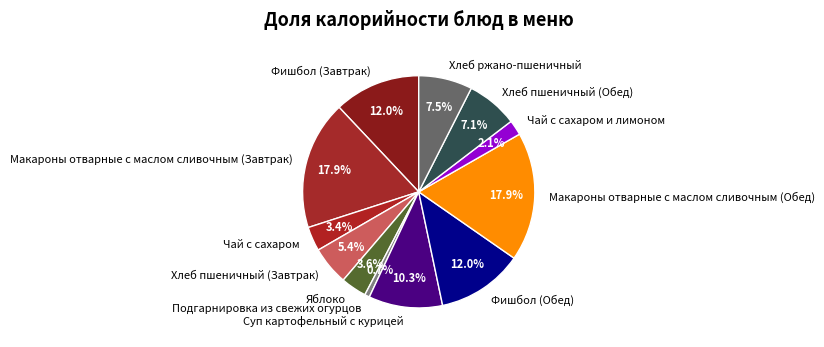

Combined, what portion of the pie is Хлеб пшеничный (Обед) and Яблоко?

10.7%